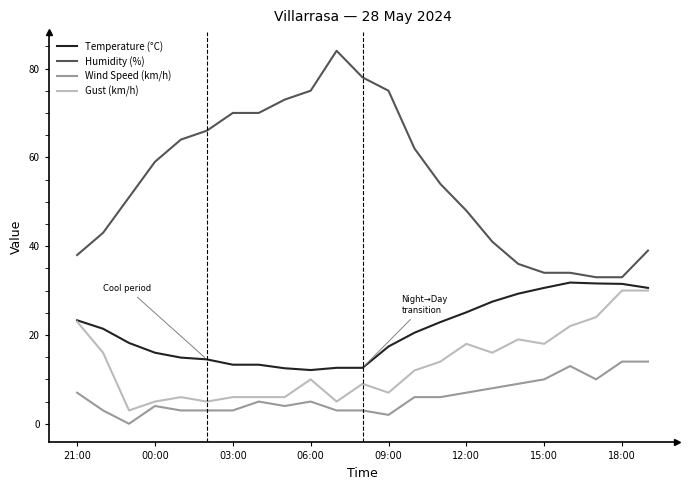

What is the greatest value displayed?

84.0